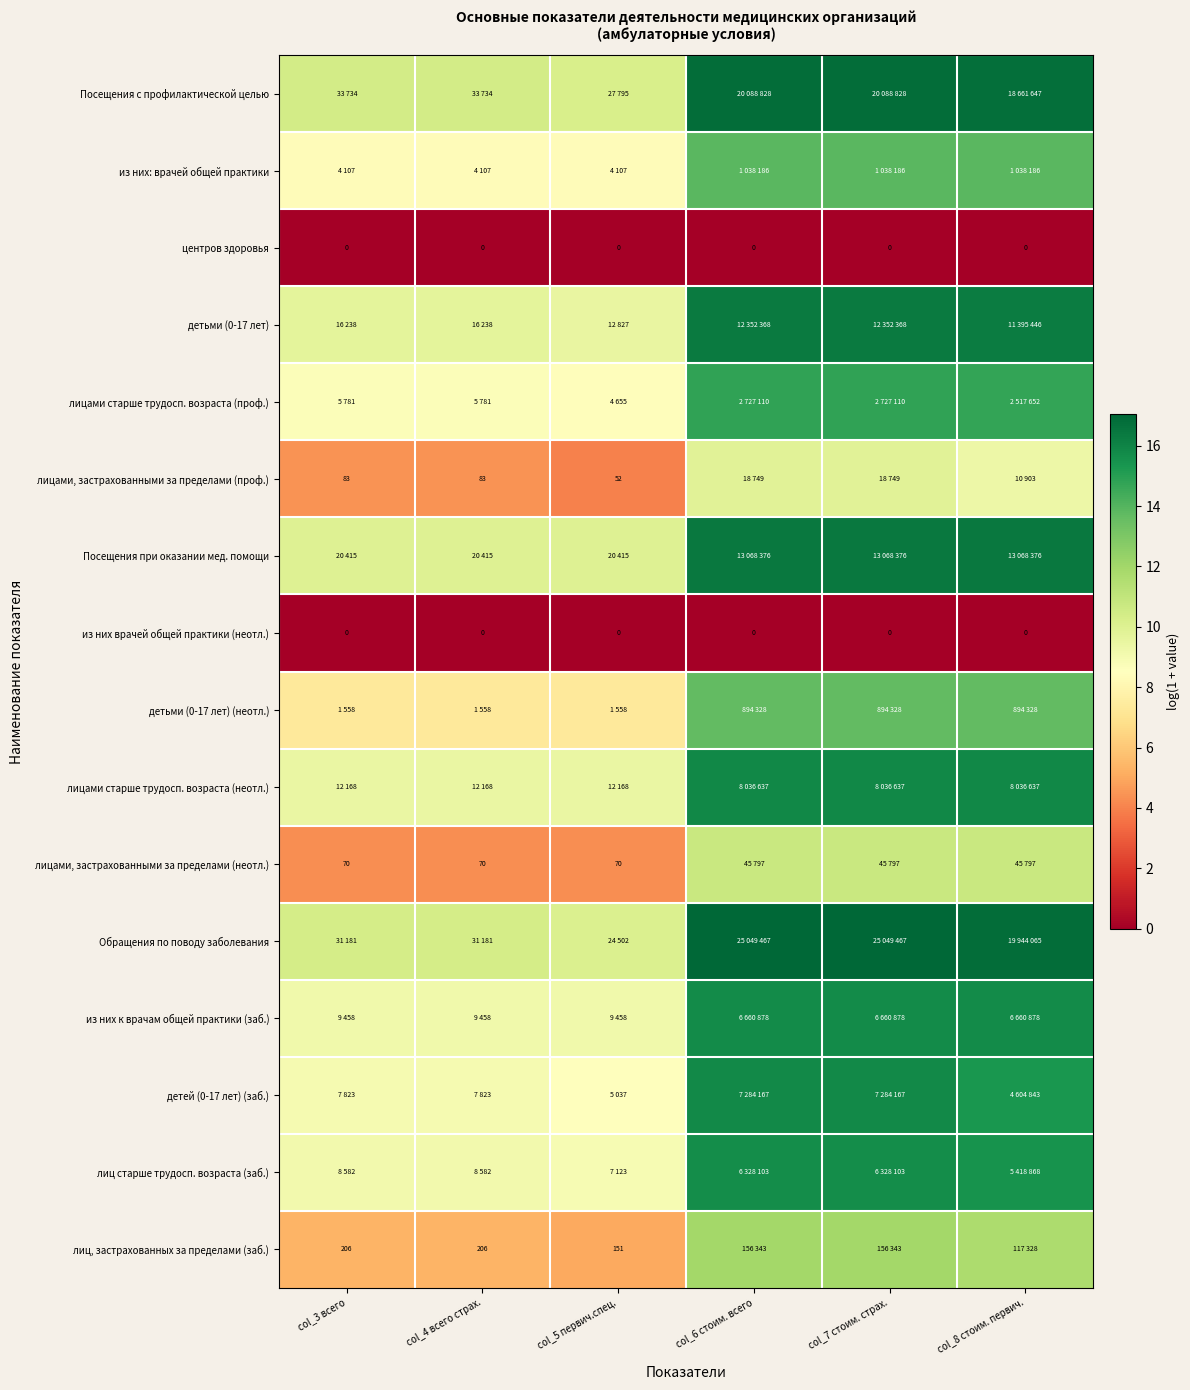

Is it true that из них: врачей общей практики equals 14.7 at col_5 первич.спец.?

False